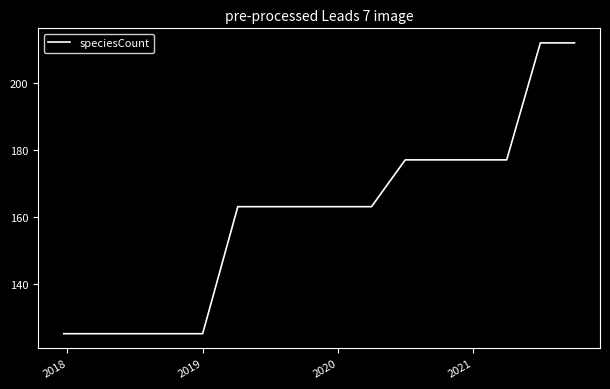

What is the difference between the maximum and minimum values?

87